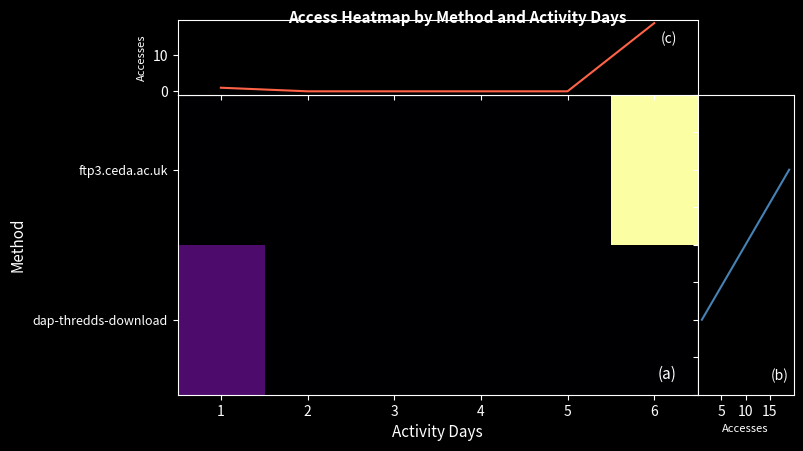

What is the maximum value shown in the chart?

19